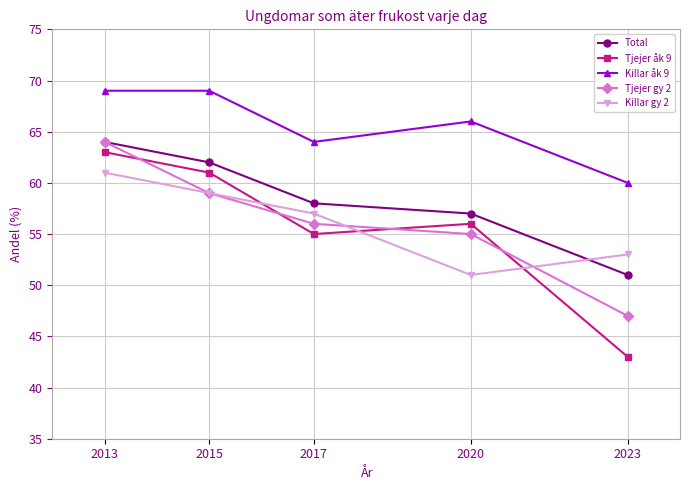

Which series has the largest total across all categories?

Killar åk 9